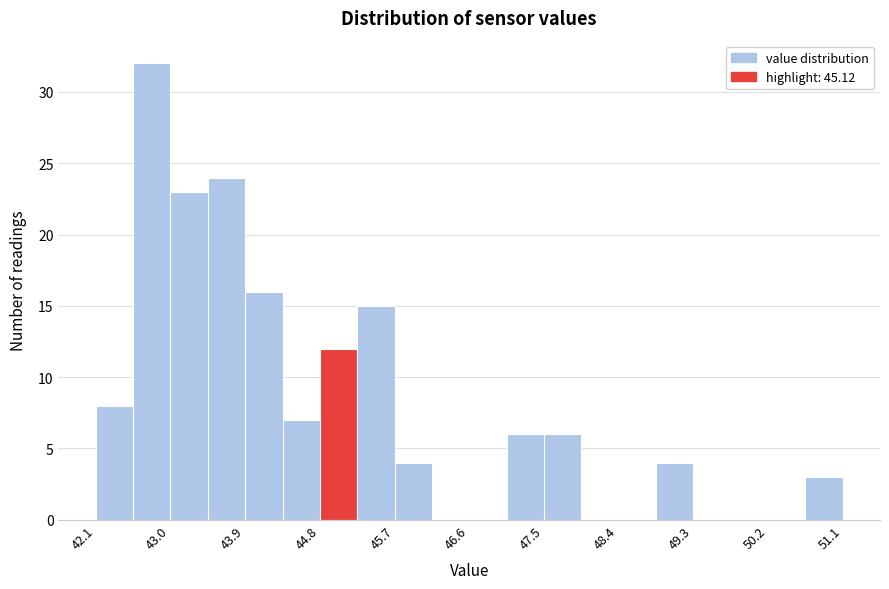

Which range on the x-axis has the tallest bar?

42.5 to 43.0